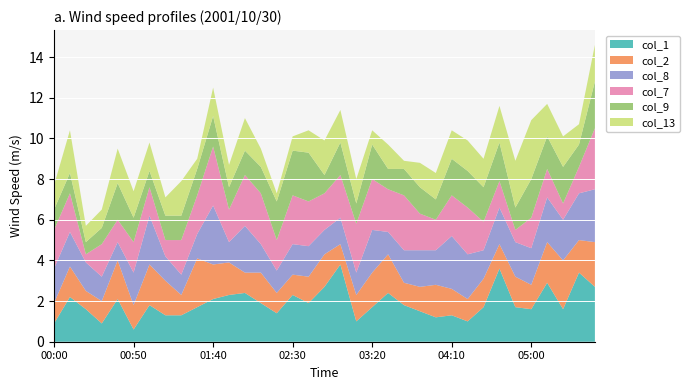

Reading left to right, list all the values displayed in this chart.

col_1: 0.9	2.2	1.6	0.9	2.1	0.6	1.8	1.3	1.3	1.7	2.1	2.3	2.4	1.9	1.4	2.3	1.9	2.7	3.8	1.0	1.7	2.4	1.8	1.5	1.2	1.3	1.0	1.7	3.6	1.7	1.6	2.9	1.6	3.4	2.7
col_2: 1.0	1.5	0.9	1.1	1.9	1.2	2.0	1.7	1.0	2.4	1.7	1.6	1.0	1.5	1.0	1.0	1.3	1.6	1.0	1.3	1.7	1.9	1.1	1.2	1.6	1.3	1.1	1.4	1.2	1.5	1.2	2.0	2.4	1.6	2.2
col_8: 1.7	1.7	1.4	1.2	0.9	1.6	2.4	1.2	1.0	1.2	2.9	1.0	2.3	1.4	1.1	1.5	1.5	1.2	1.3	1.1	2.1	1.1	1.6	1.8	1.7	2.6	2.2	1.4	1.8	1.7	1.8	2.2	2.0	2.3	2.6
col_7: 1.9	1.9	0.4	1.6	1.1	1.5	1.4	0.8	1.7	1.9	2.9	1.6	2.5	2.5	1.5	2.4	2.2	1.8	2.1	2.4	2.5	2.1	2.7	1.8	1.5	2.0	2.3	1.4	1.3	0.6	1.5	1.4	0.8	1.3	3.0
col_9: 1.0	1.0	0.6	0.8	1.8	1.2	0.8	1.2	1.2	1.3	1.5	1.1	1.2	1.3	1.9	2.2	2.4	0.9	1.6	1.0	1.7	1.0	1.3	1.3	1.0	1.8	1.8	1.7	1.9	1.1	1.9	1.6	1.8	1.1	2.3
col_13: 1.2	2.1	0.8	0.9	1.7	1.3	1.4	0.9	1.7	0.5	1.4	1.1	1.6	0.9	0.4	0.7	1.1	1.7	1.6	1.2	0.7	1.2	0.4	1.2	1.3	1.4	1.5	1.4	1.8	2.3	2.9	1.6	1.5	1.0	1.8